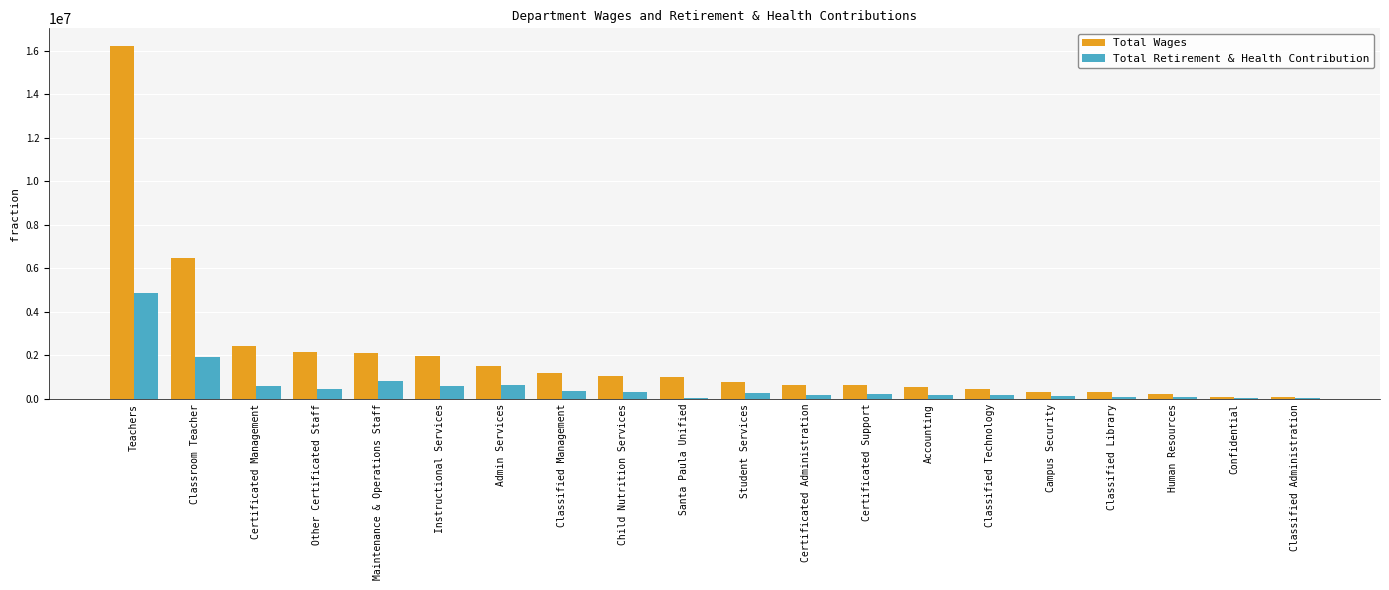

Which category has the highest value across all series?

Teachers